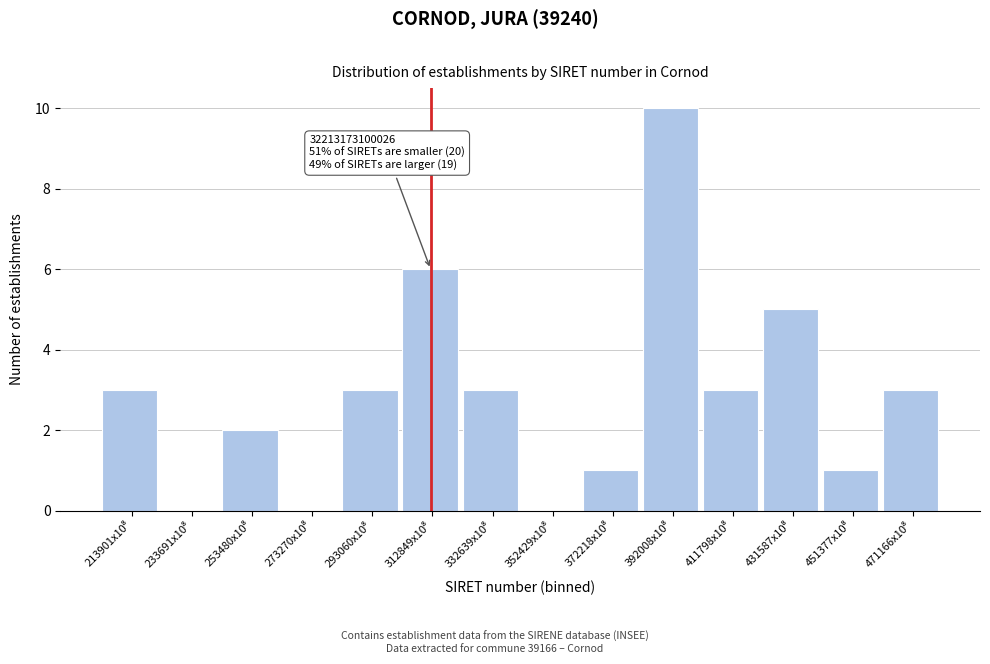

What is the greatest value displayed?

10